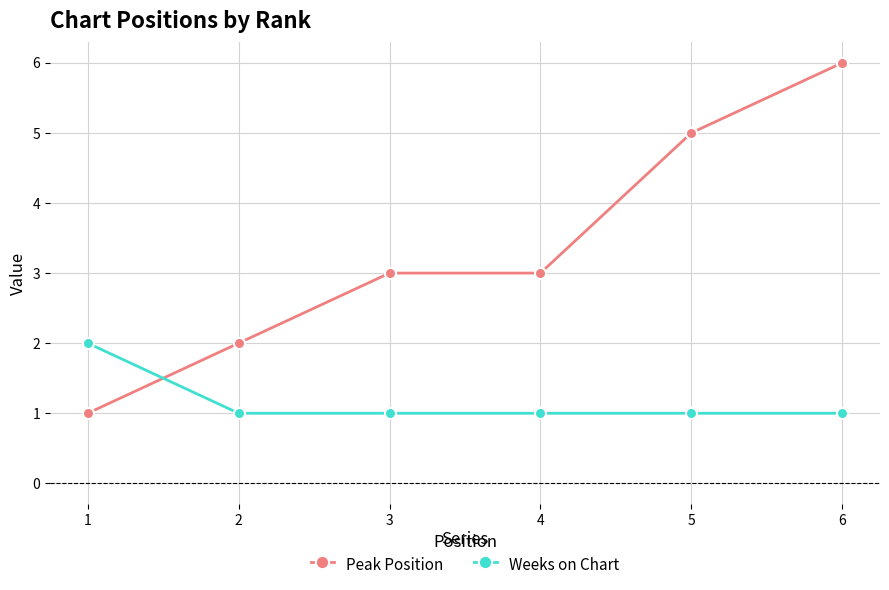

Which label corresponds to the largest value in the chart?

6